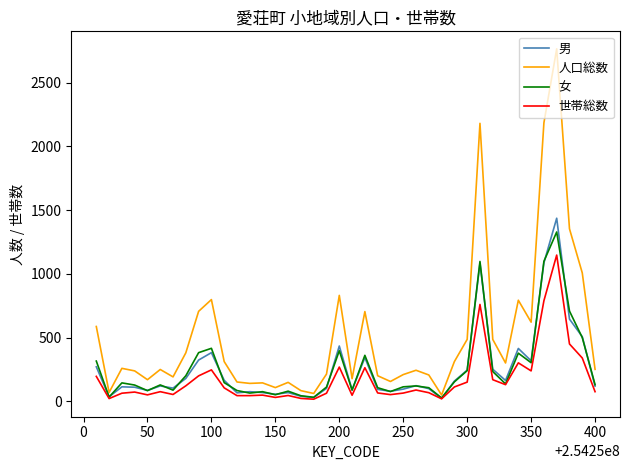

Which series has the largest range (max minus min)?

人口総数